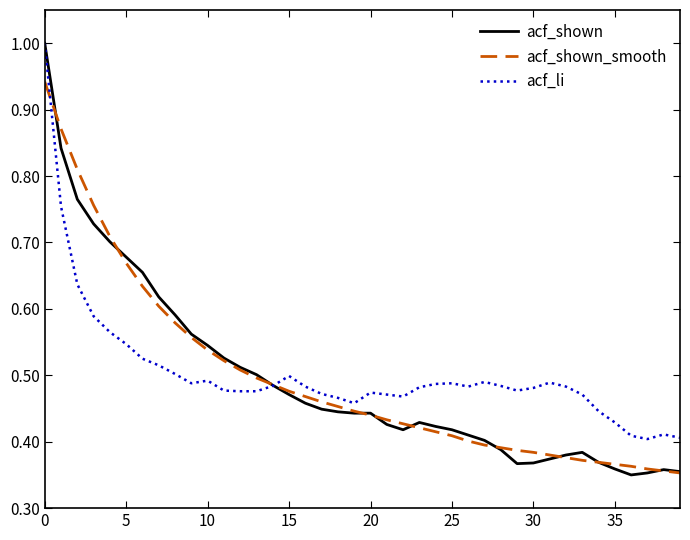

Which series has the largest range (max minus min)?

acf_shown